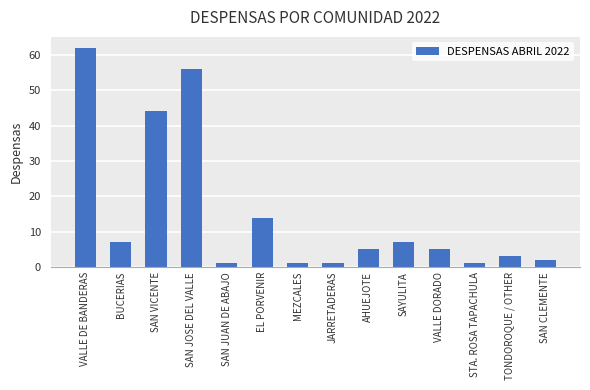

Does the chart contain any negative values?

No